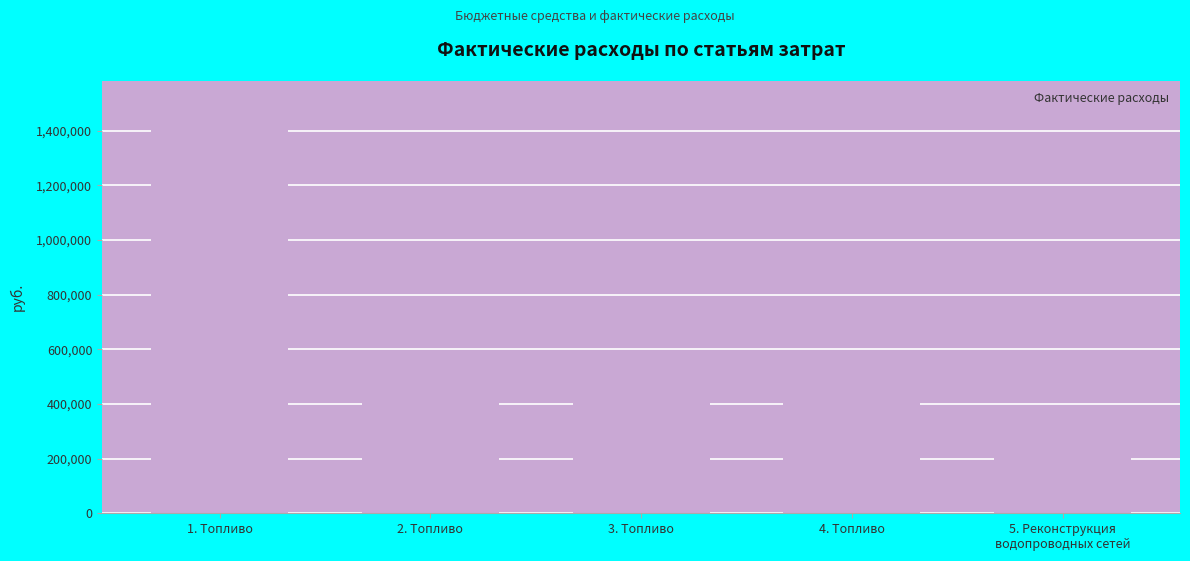

What is the sum of the values at 2. Топливо and 1. Топливо?

2006004